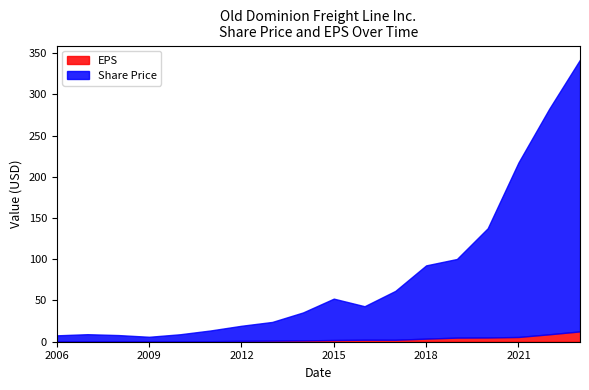

Where does the Share Price series first go above 43?

2015-02-26